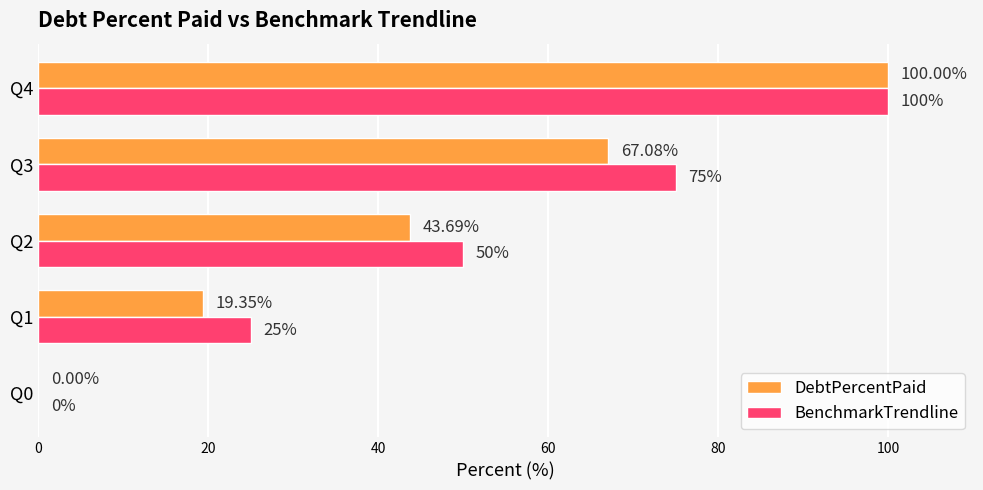

How many data points in DebtPercentPaid are above 43?

3